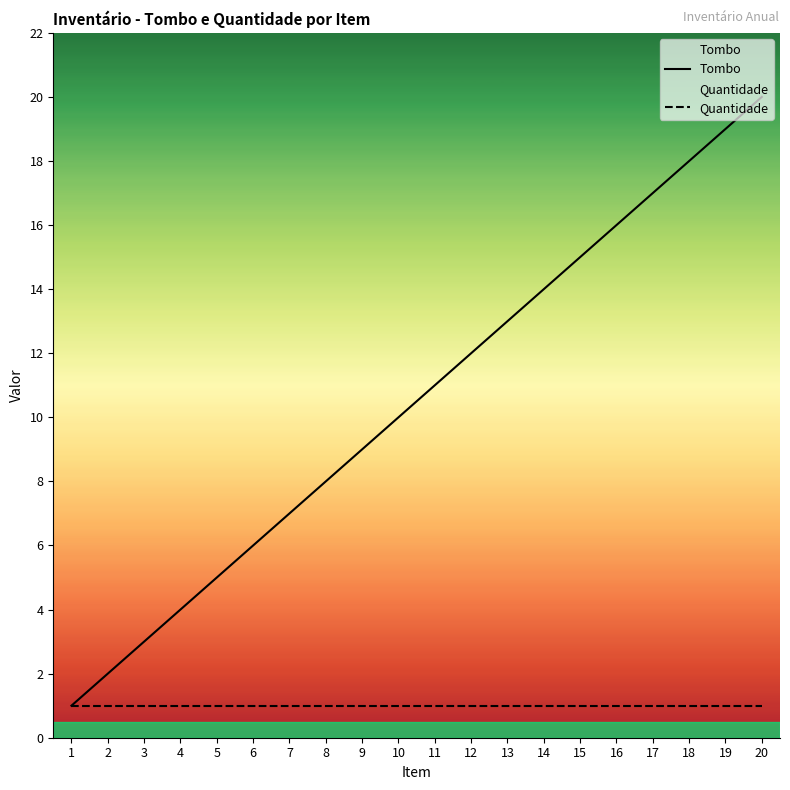

What is the average value of the Quantidade series?

1